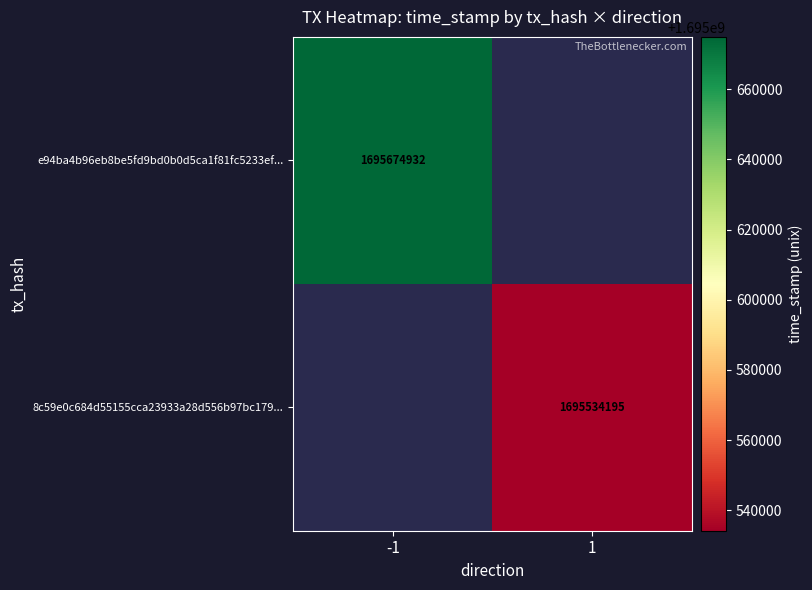

The value of 8c59e0c684d55155cca23933a28d556b97bc179... at 1 is 2587888629. True or false?

False